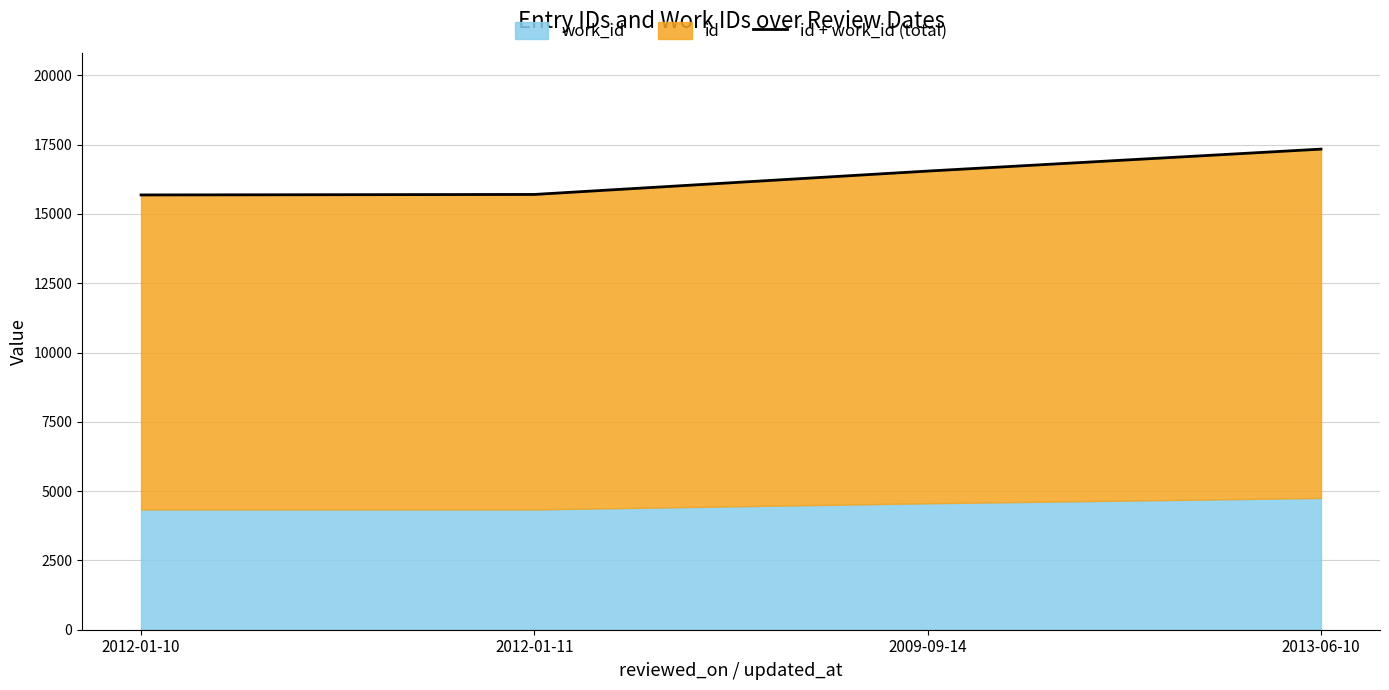

Read the value at 2013-06-10, to the nearest 50.

17350